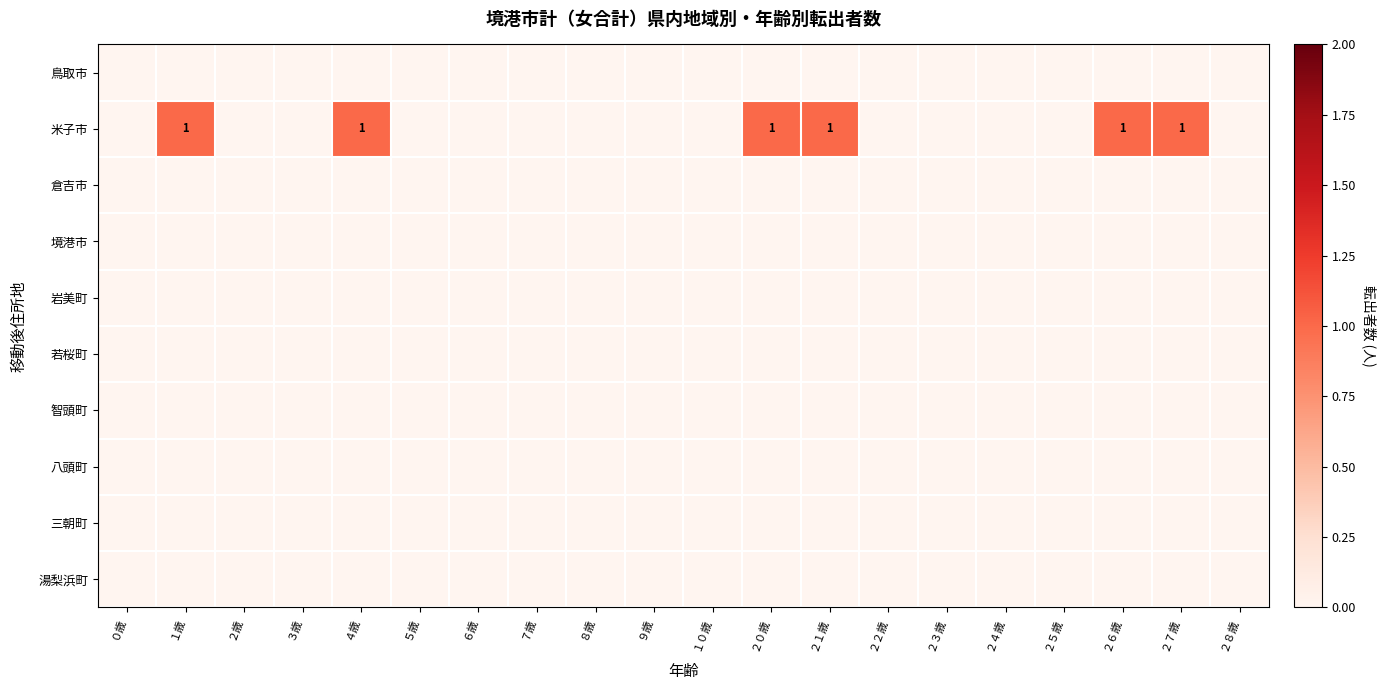

Rank the series by their maximum value, from lowest to highest.

鳥取市, 倉吉市, 境港市, 岩美町, 若桜町, 智頭町, 八頭町, 三朝町, 湯梨浜町, 米子市